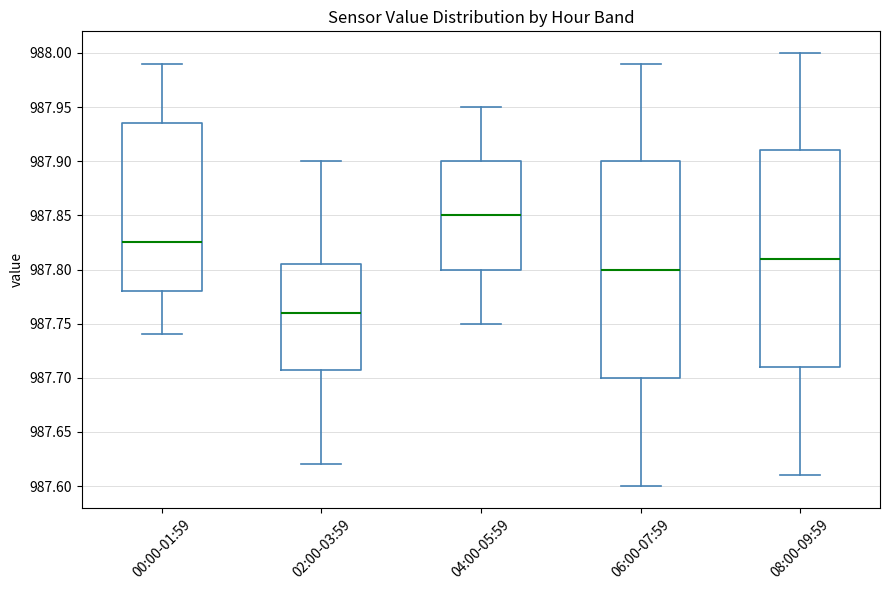

Reading left to right, read every box against the y-axis: the position of its median line, the range the box covers, and the ends of its whiskers. The values are not printed on the chart, so give them approximately, as read against the axis.

00:00-01:59: median 987.825, box 987.780 to 987.935, whiskers 987.740 to 987.990
02:00-03:59: median 987.760, box 987.710 to 987.805, whiskers 987.620 to 987.900
04:00-05:59: median 987.850, box 987.800 to 987.900, whiskers 987.750 to 987.950
06:00-07:59: median 987.800, box 987.700 to 987.900, whiskers 987.600 to 987.990
08:00-09:59: median 987.810, box 987.710 to 987.910, whiskers 987.610 to 988.000